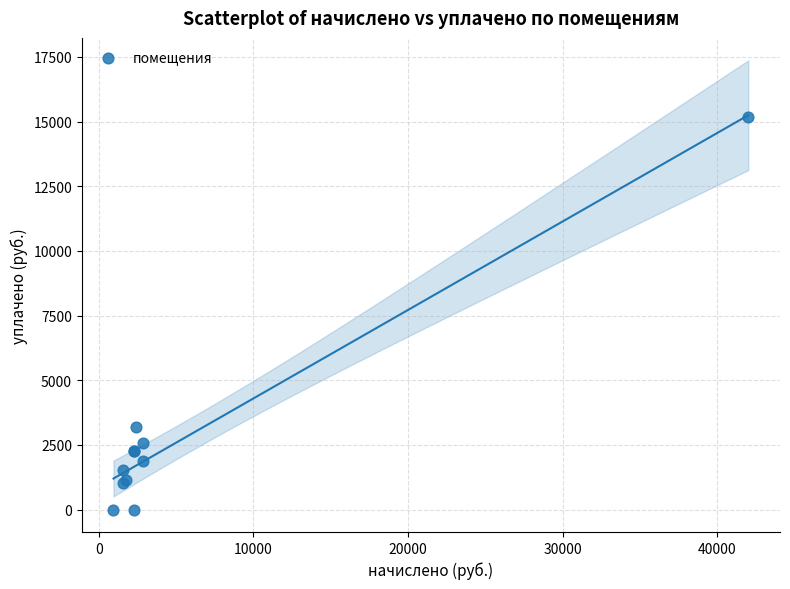

What Y value in the scatter plot is closest to 7591?

3196.8